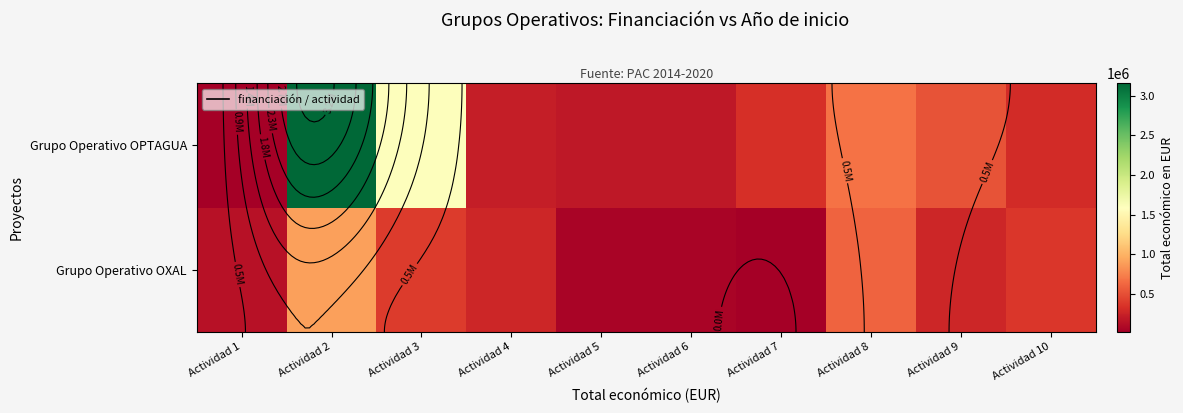

What is the difference between the second highest and second lowest values in the Grupo Operativo OPTAGUA series?

1430233.4